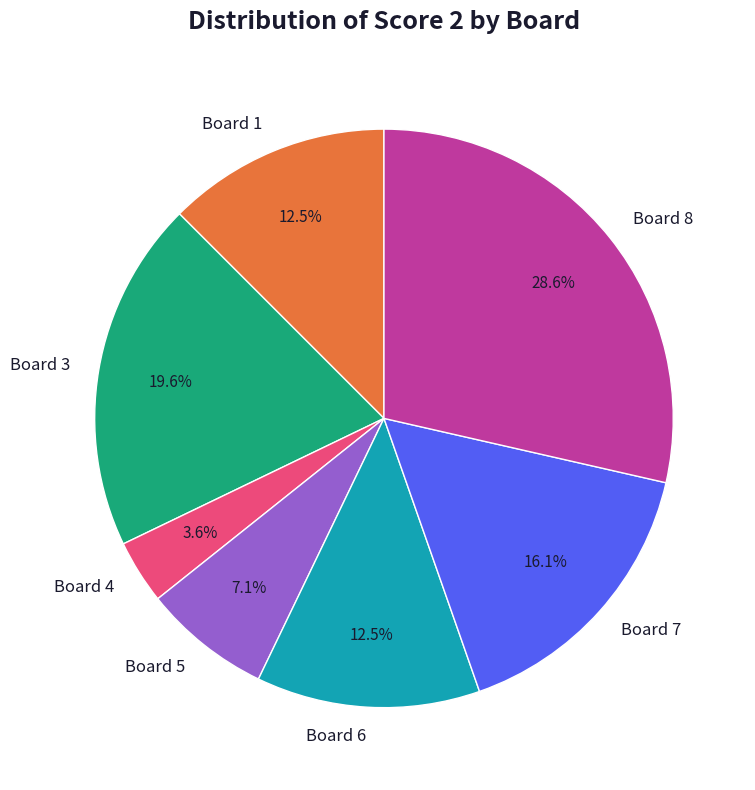

How many slices are in this pie chart?

7